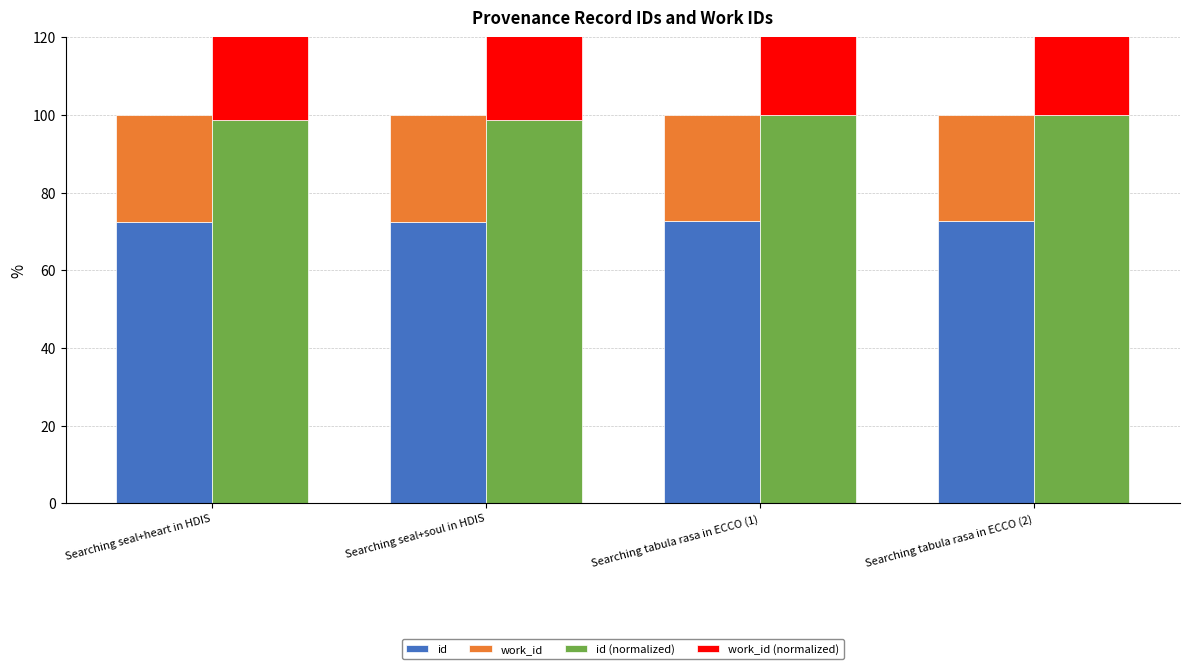

Which category has the lowest value across all series?

Searching tabula rasa in ECCO (2)